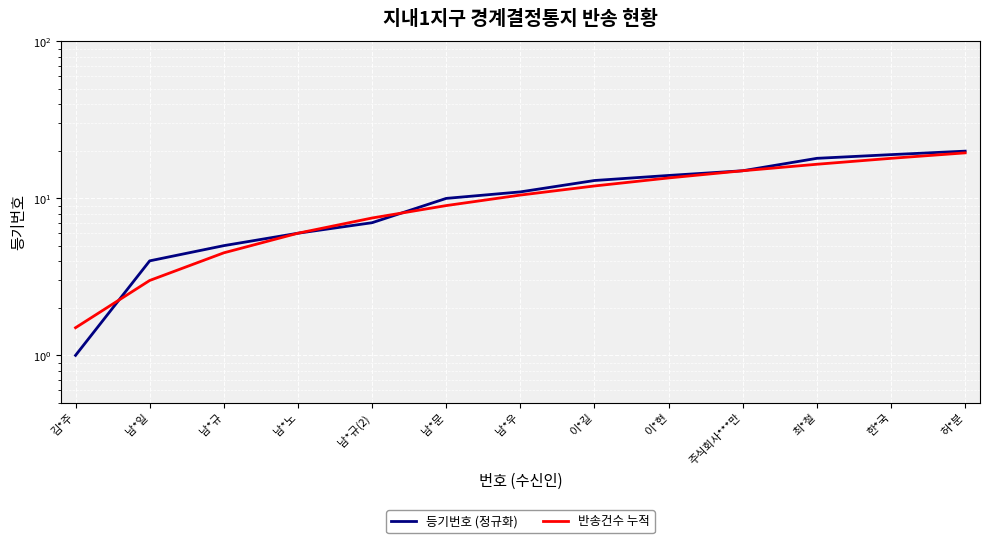

What is the label of the 4th point from the left?

남*노